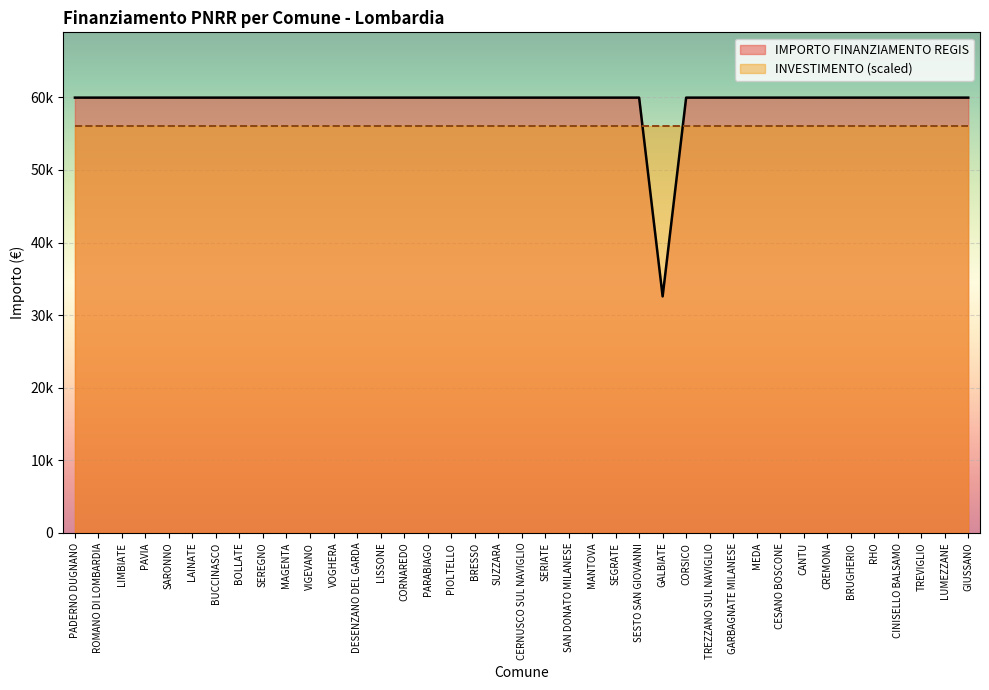

How many interior local valleys (lower than both neighbors) does the data have?

1